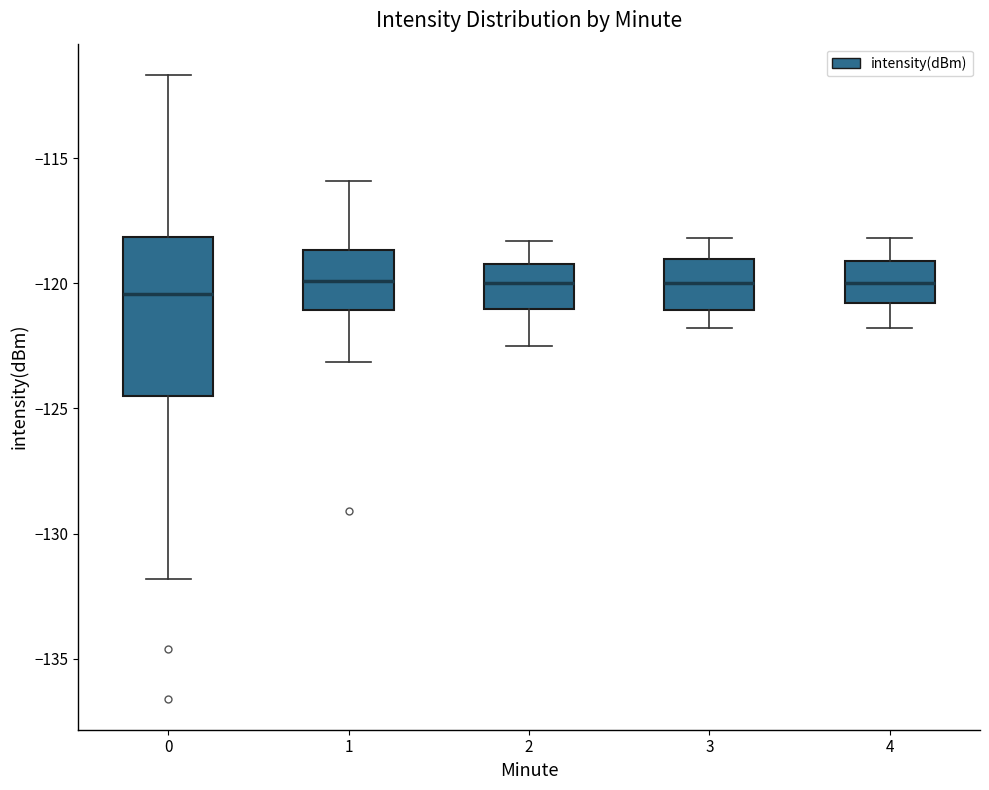

Where does the lower whisker of the box at x = 4 end on the y-axis? The values are not printed on the chart, so give them approximately, as read against the axis.

-122.0